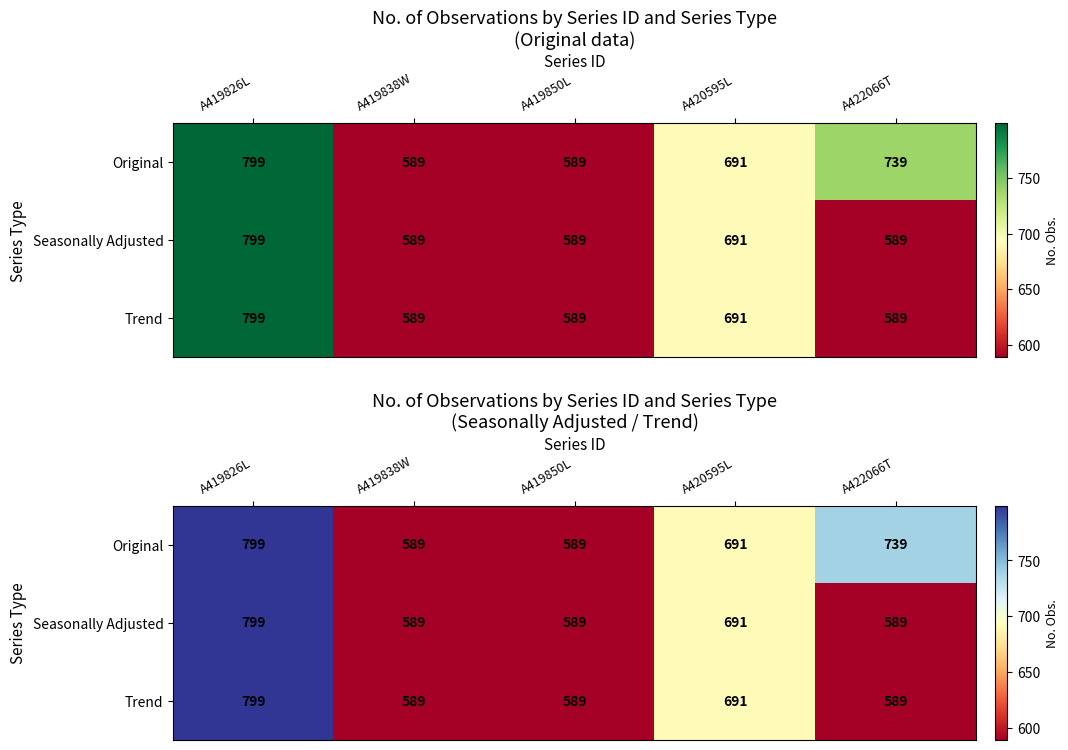

What is the lowest value of the Original series?

589